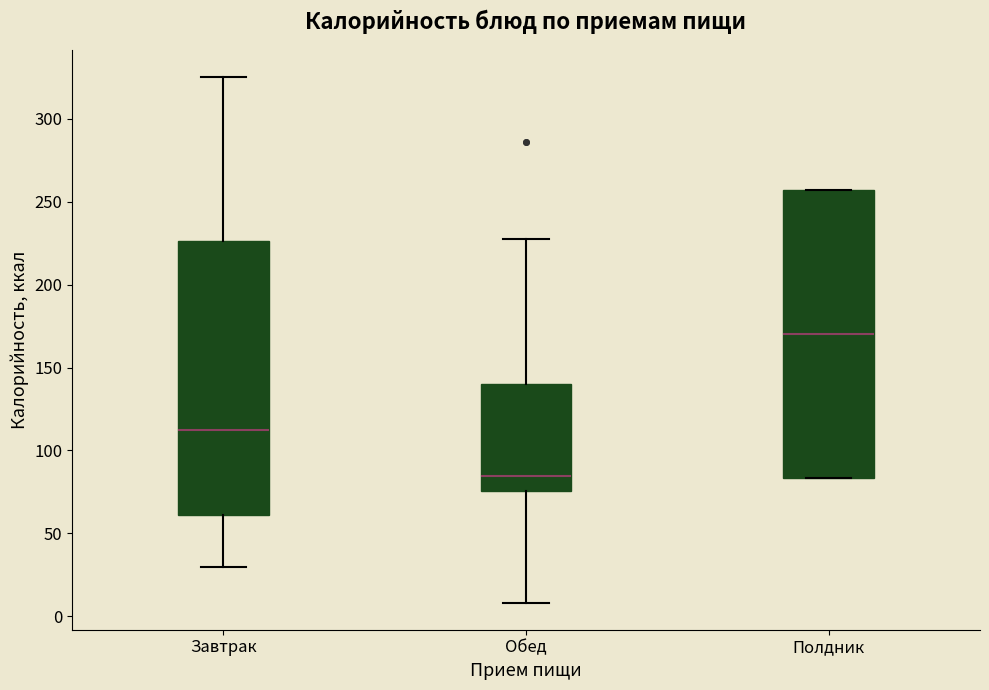

Which box has the highest median line?

Полдник